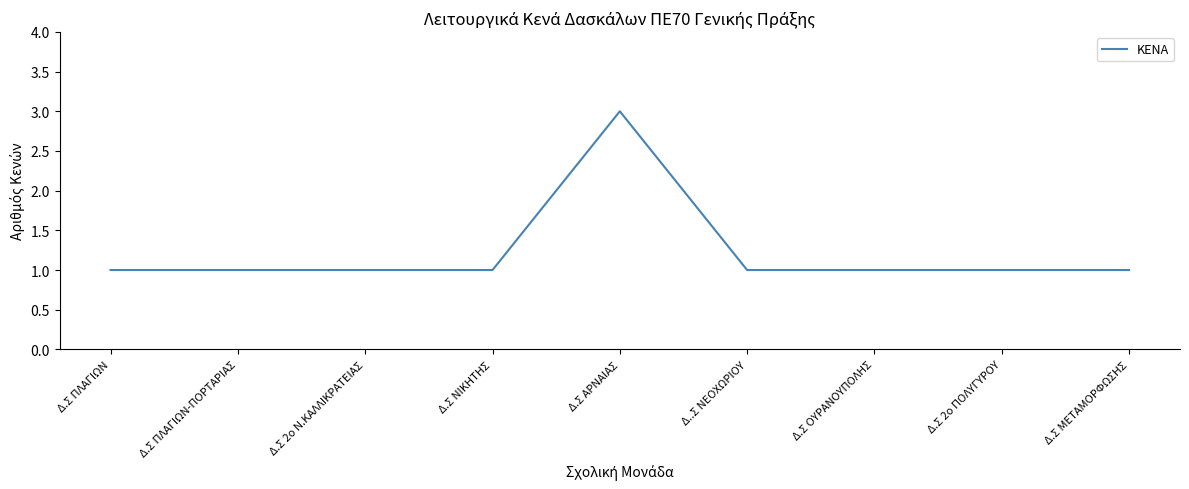

Reading left to right, what are all the values shown in this chart?

Δ.Σ ΠΛΑΓΙΩΝ=1	Δ.Σ ΠΛΑΓΙΩΝ-ΠΟΡΤΑΡΙΑΣ=1	Δ.Σ 2ο Ν.ΚΑΛΛΙΚΡΑΤΕΙΑΣ=1	Δ.Σ ΝΙΚΗΤΗΣ=1	Δ.Σ ΑΡΝΑΙΑΣ=3	Δ..Σ ΝΕΟΧΩΡΙΟΥ=1	Δ.Σ ΟΥΡΑΝΟΥΠΟΛΗΣ=1	Δ.Σ 2ο ΠΟΛΥΓΥΡΟΥ=1	Δ.Σ ΜΕΤΑΜΟΡΦΩΣΗΣ=1